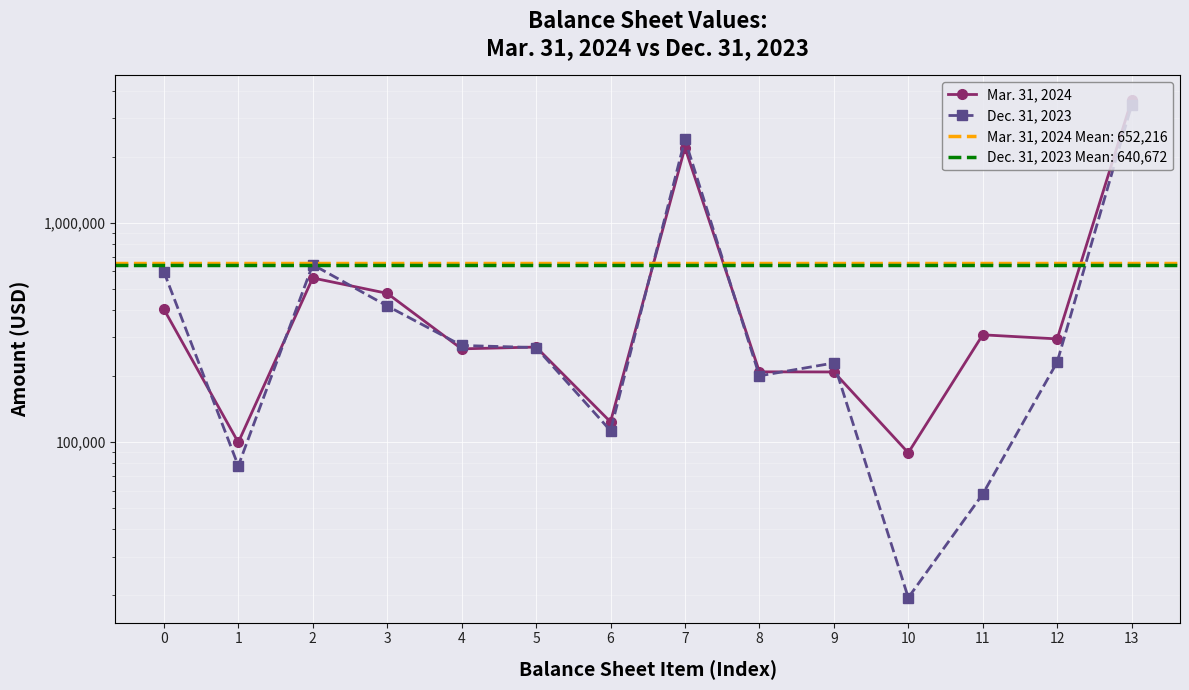

Where do Mar. 31, 2024 and Dec. 31, 2023 first cross each other?

0 and 1